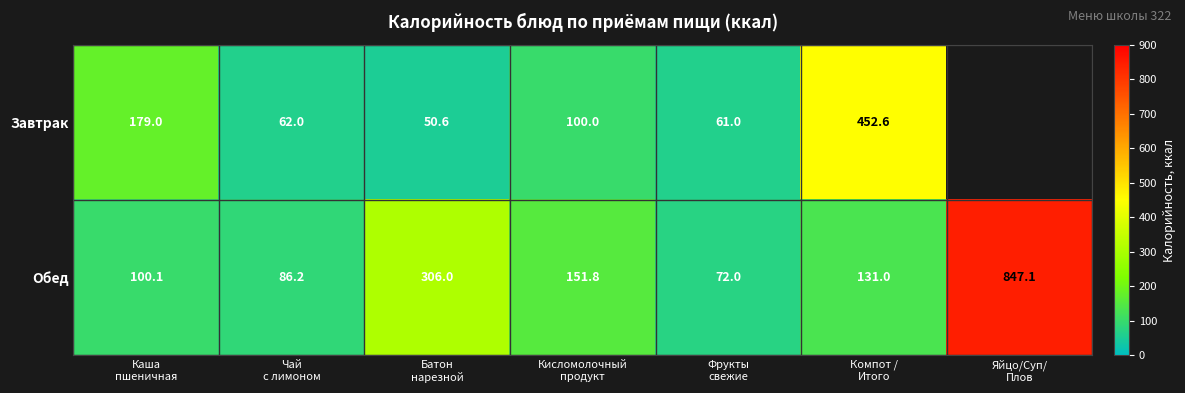

What is the maximum value for Обед?

847.1